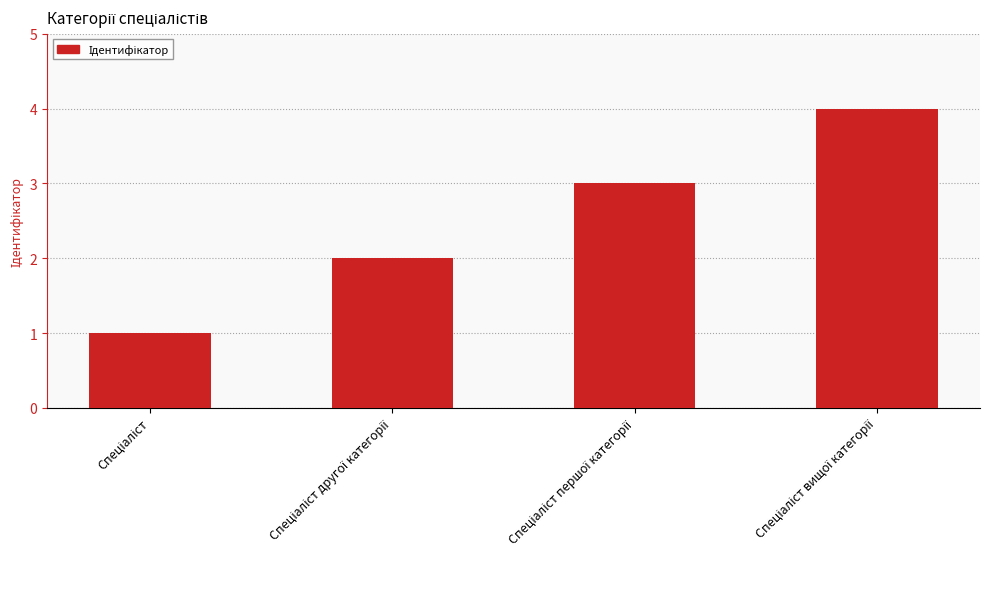

What is the value of the 2nd bar from the left?

2